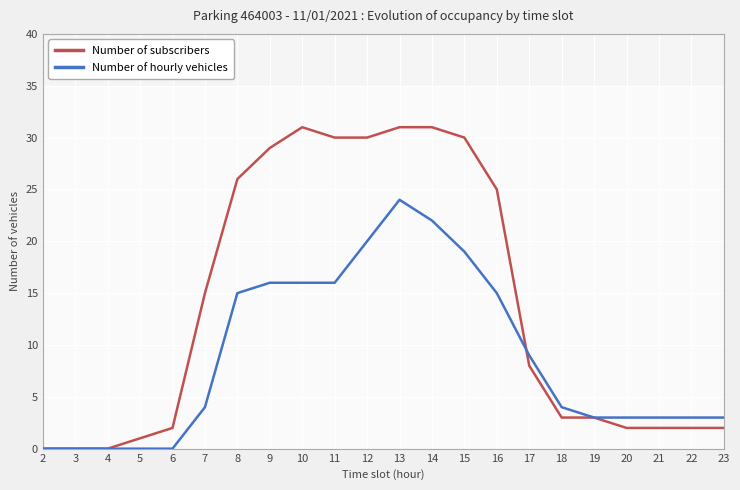

Which has a higher value, 9 or 13?

13